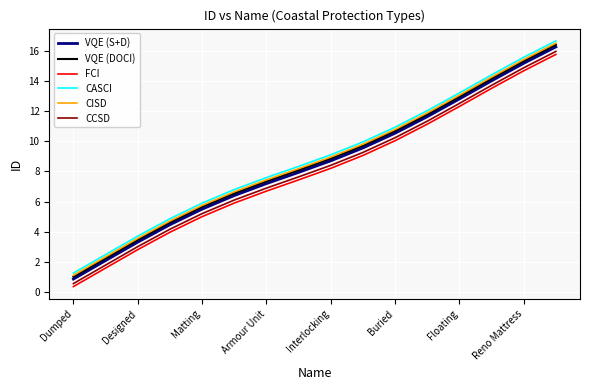

What is the greatest value displayed?

16.7